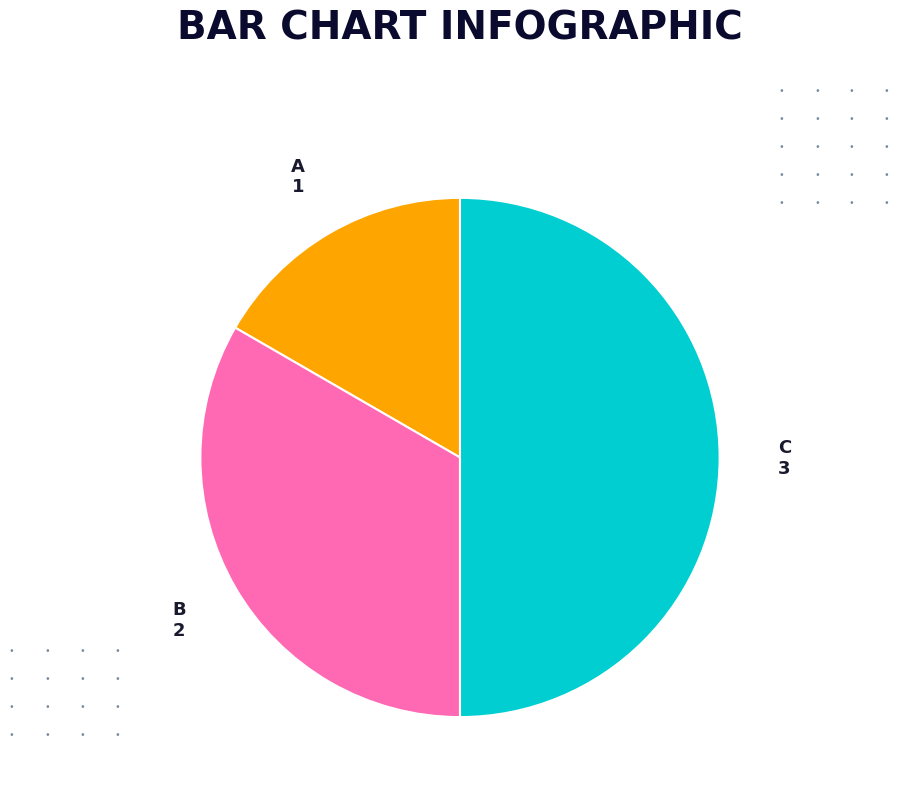

To the nearest percent, what is the average slice percentage?

33%